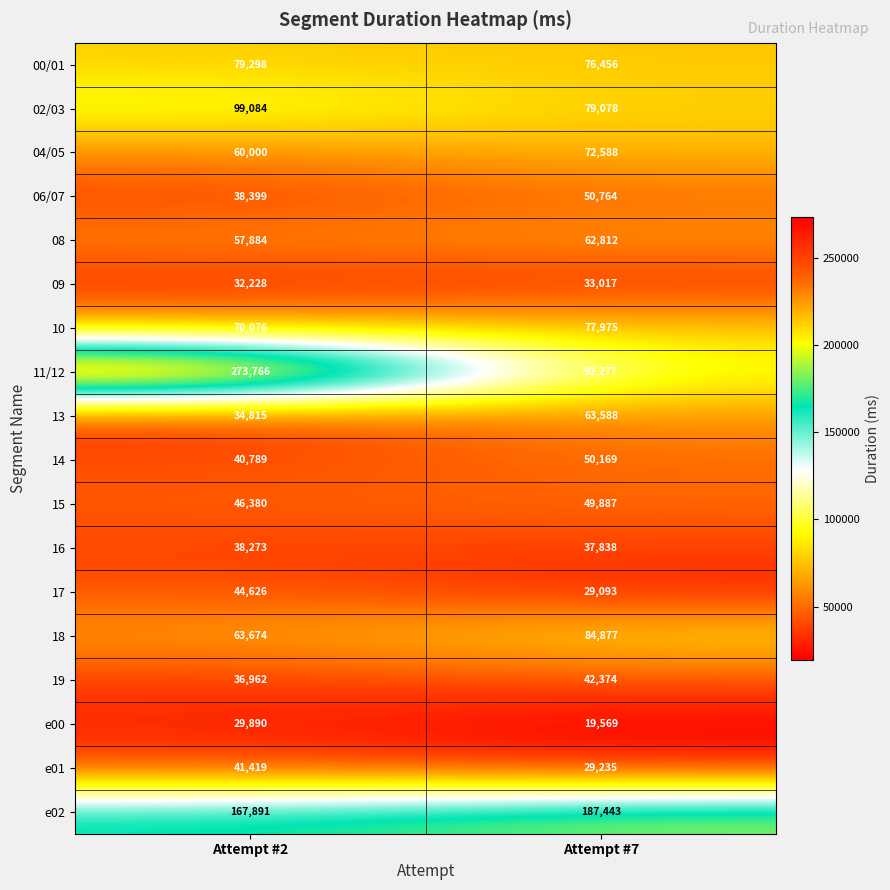

What is the greatest value displayed?

273766